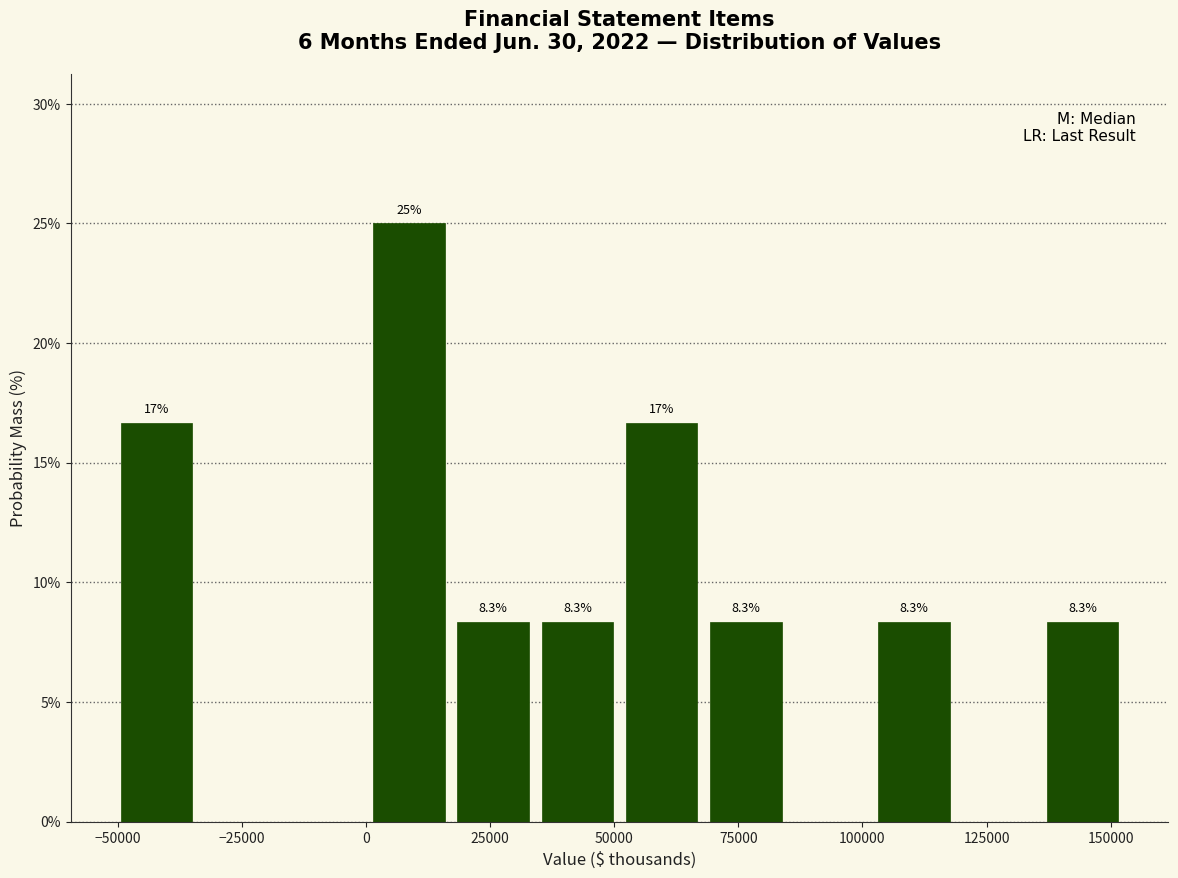

Read against the x-axis, roughly where is the centre of the tallest bar?

10000